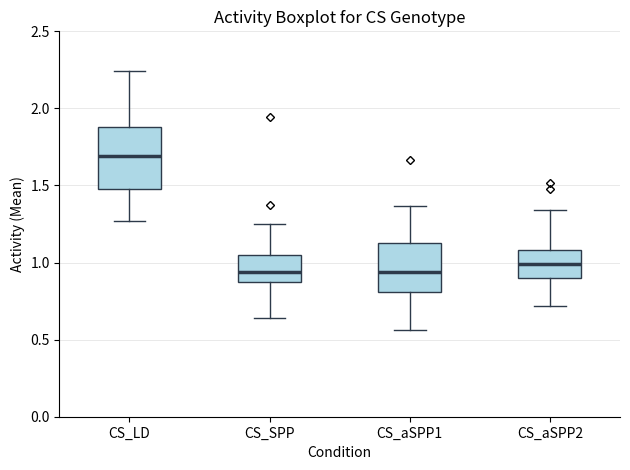

Which box's median line is the highest?

CS_LD